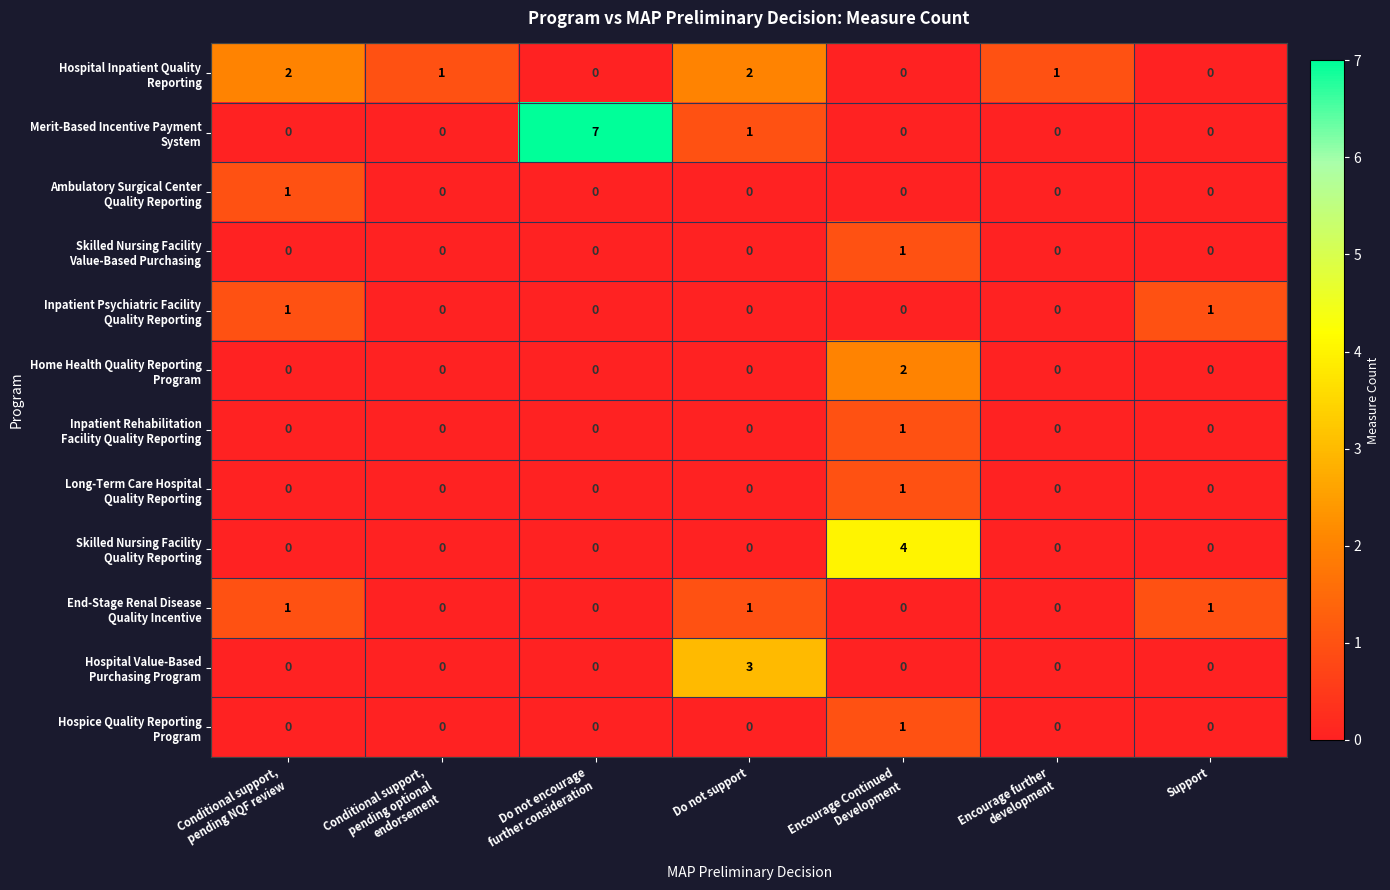

What is the total value across all series at Do not support?

7